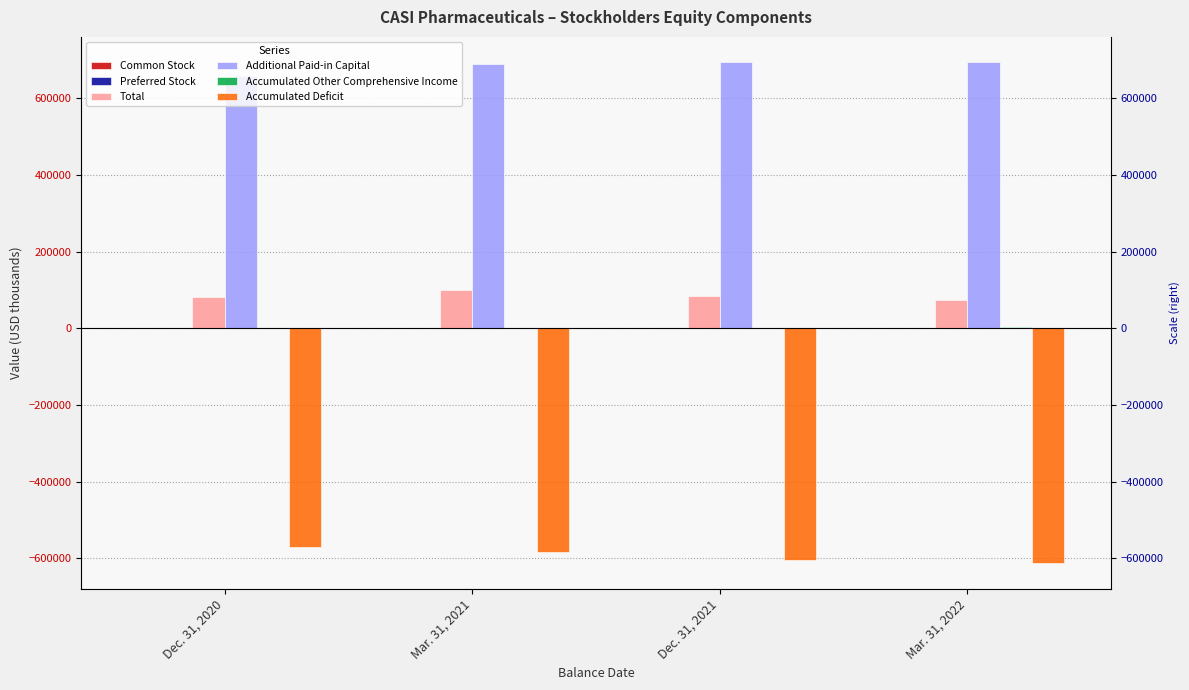

Which has a higher value, Dec. 31, 2020 or Mar. 31, 2022?

Mar. 31, 2022